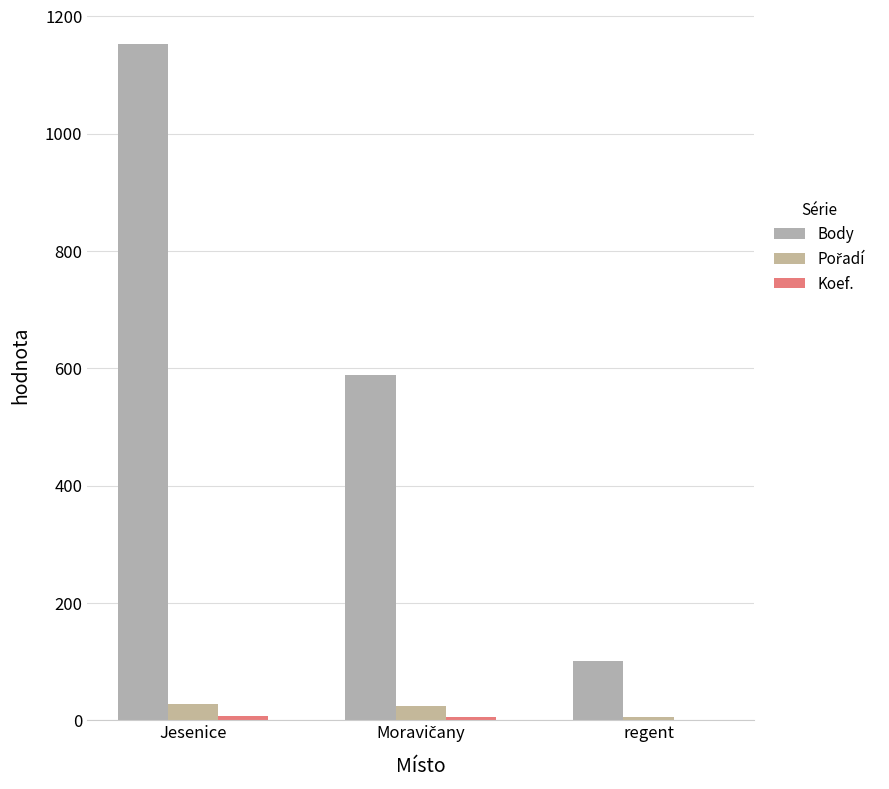

What position from the left is Moravičany?

2